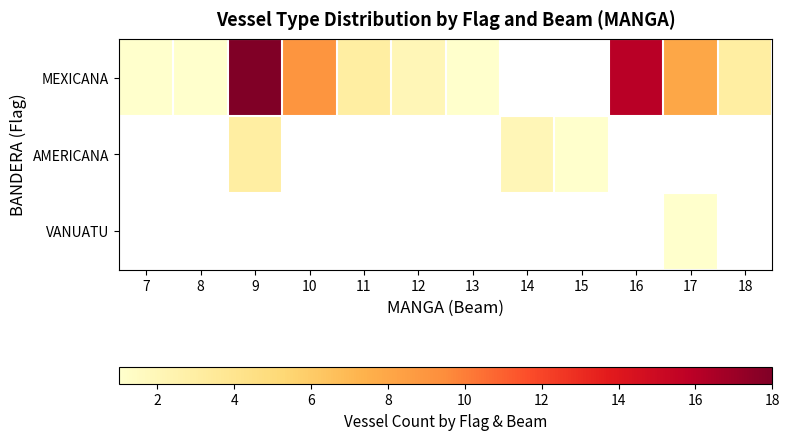

What is the difference between the AMERICANA values at 9 and 15?

2.0